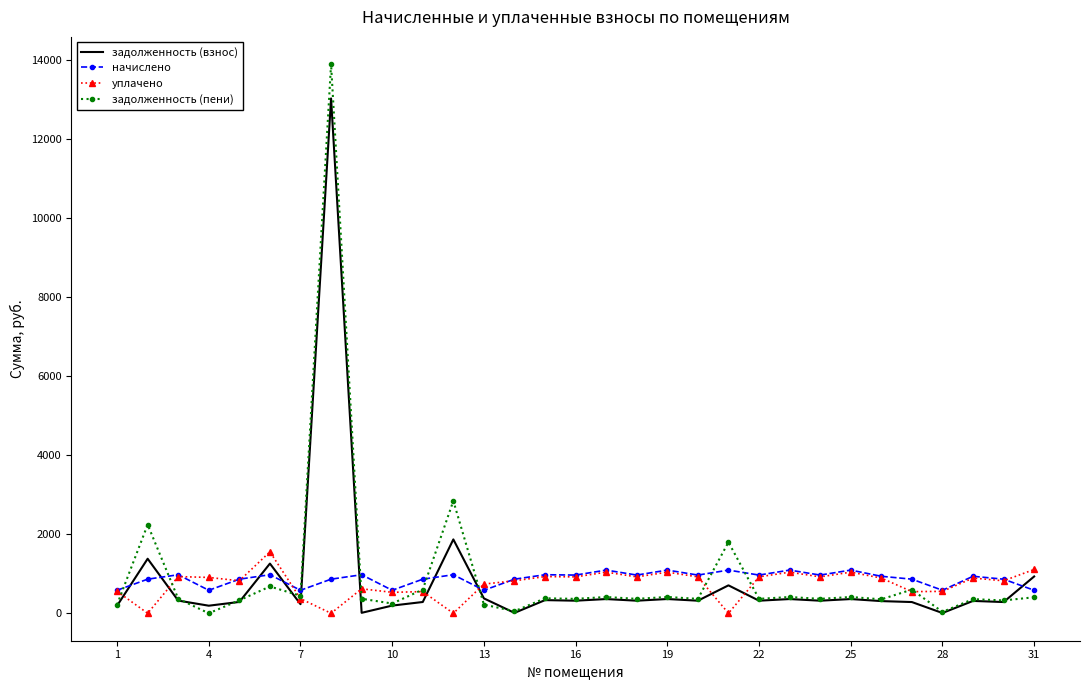

What is the maximum value shown in the chart?

13882.2